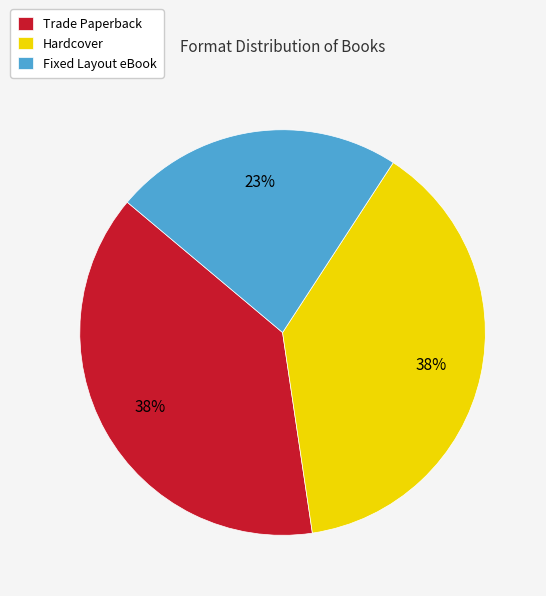

Which has a higher value, Hardcover or Fixed Layout eBook?

Hardcover